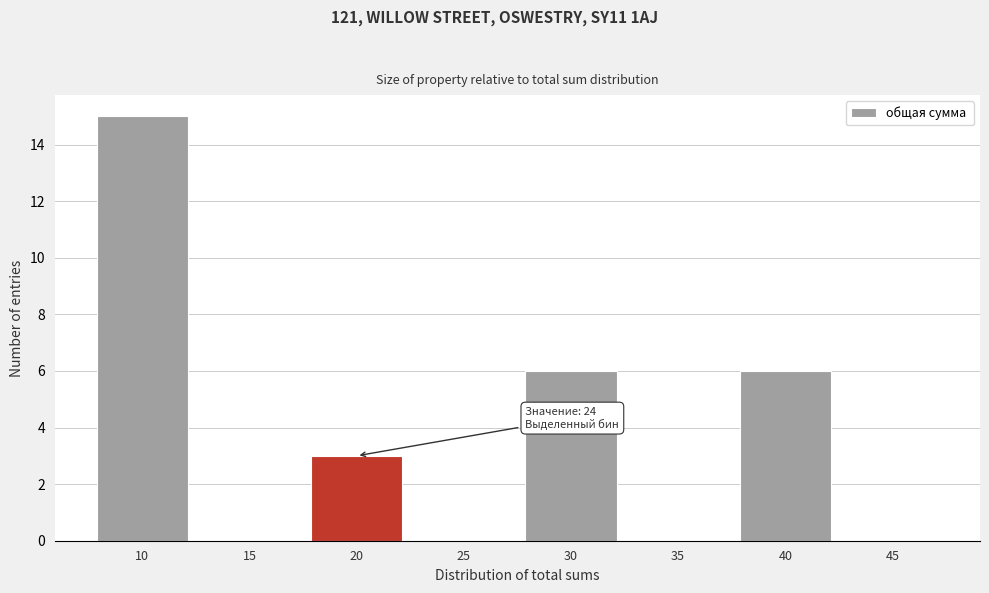

Reading left to right, what are all the values shown in this chart?

10=15	15=0	20=3	25=0	30=6	35=0	40=6	45=0